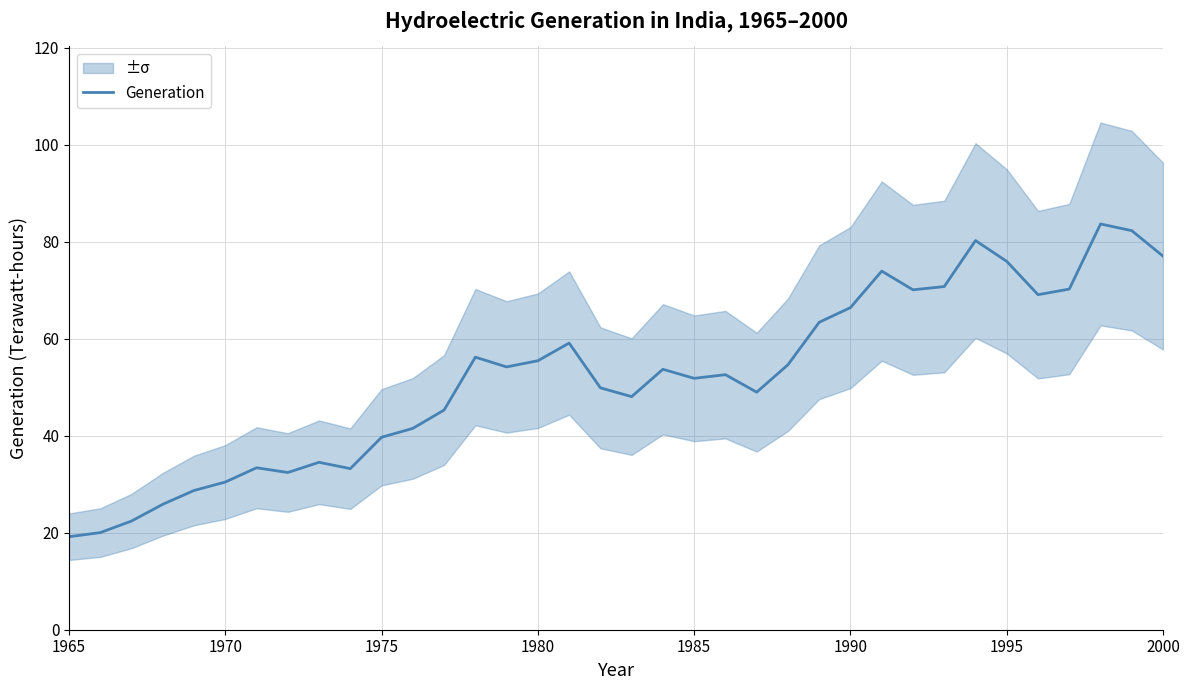

The value of Generation at 1965 is 4.2. True or false?

False